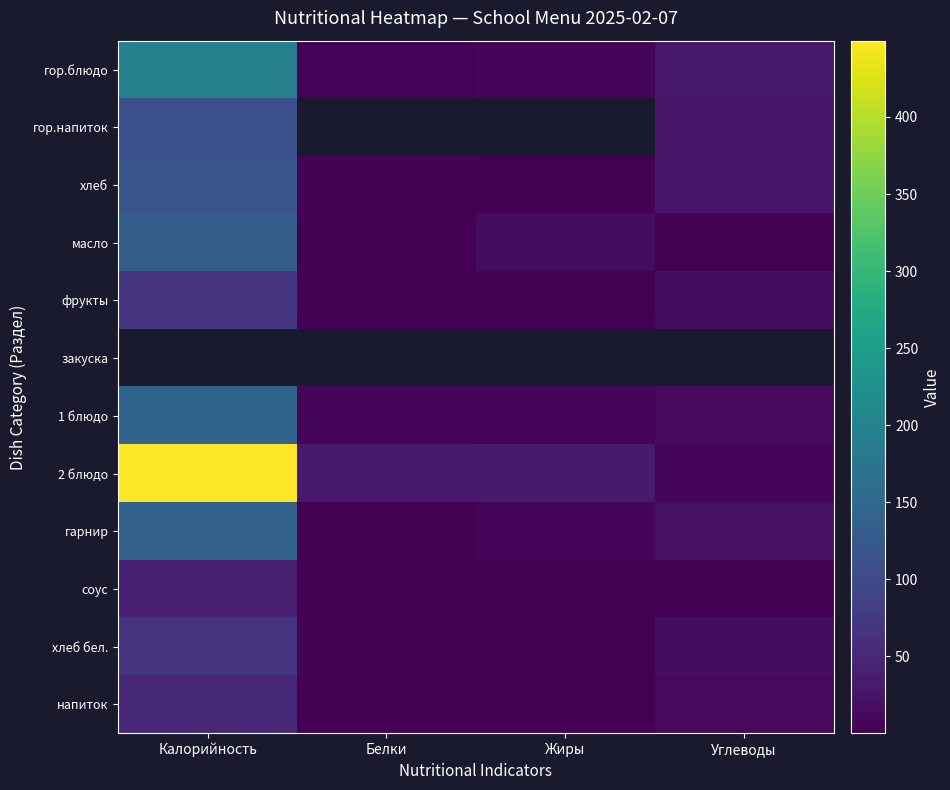

Which has a higher value, Жиры or Белки?

Жиры